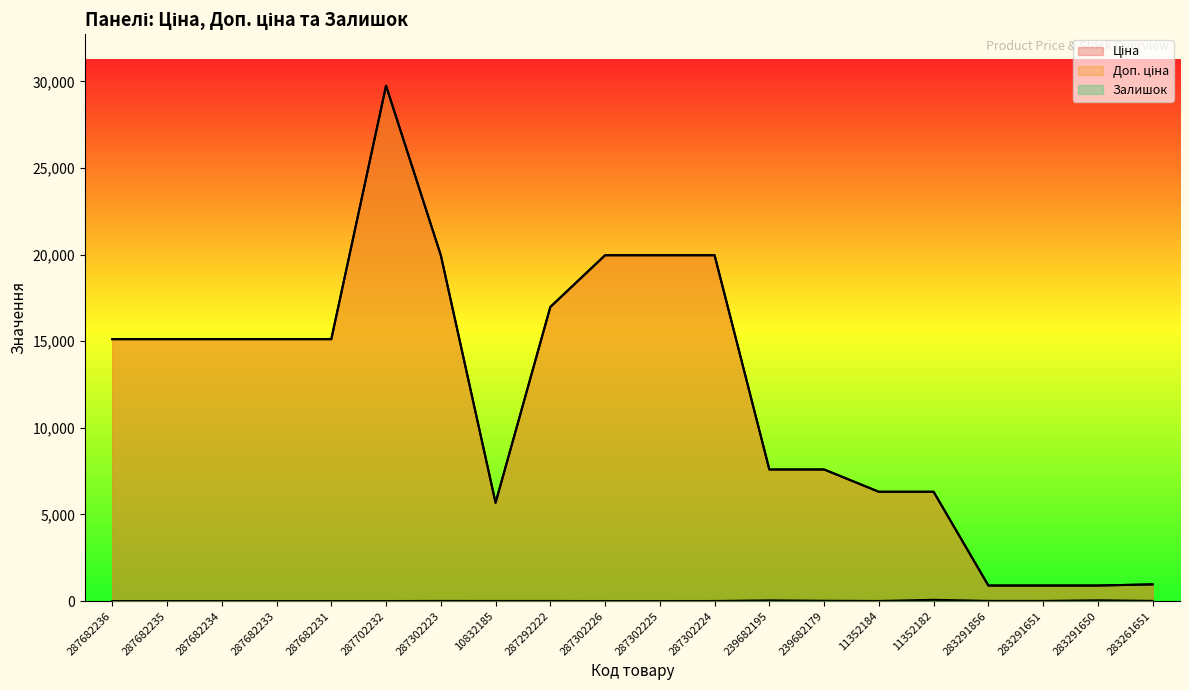

In Ціна, how many points are lower than both neighbors (excluding endpoints)?

1